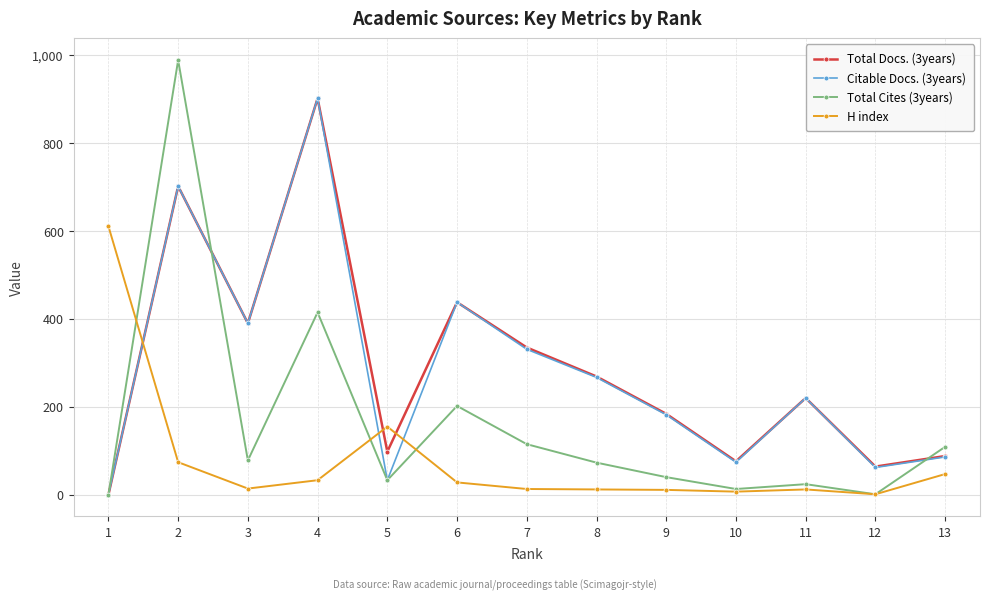

What is the value of the Total Docs. (3years) point at the 9th from the left?

184